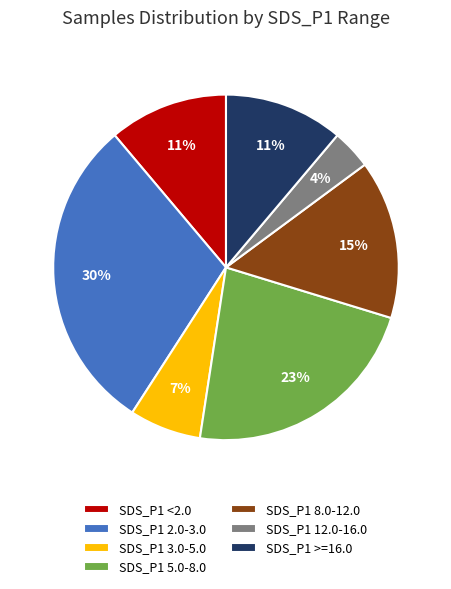

Does SDS_P1 >=16.0 represent more than half of the total?

No